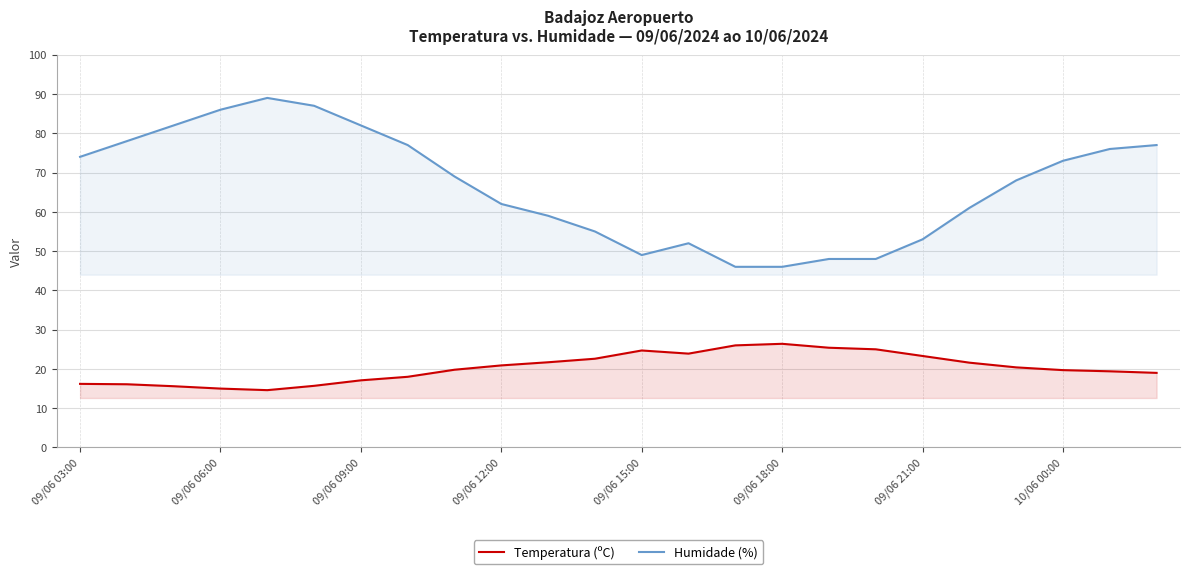

List the series in order of their peak value, highest first.

Humidade (%), Temperatura (ºC)